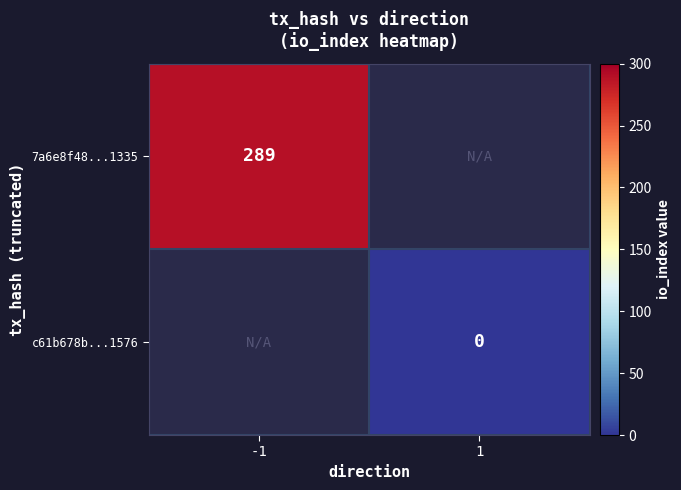

Between 1 and -1, which is larger?

-1